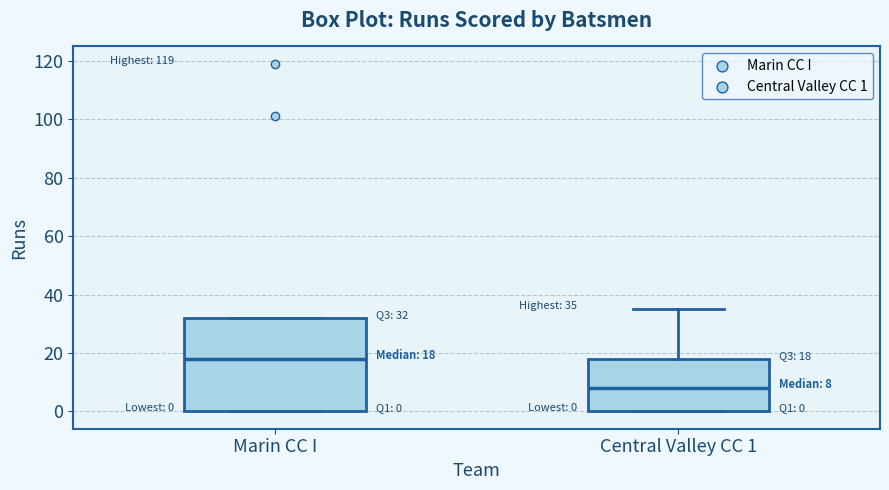

Which box has the lowest median line?

Central Valley CC 1